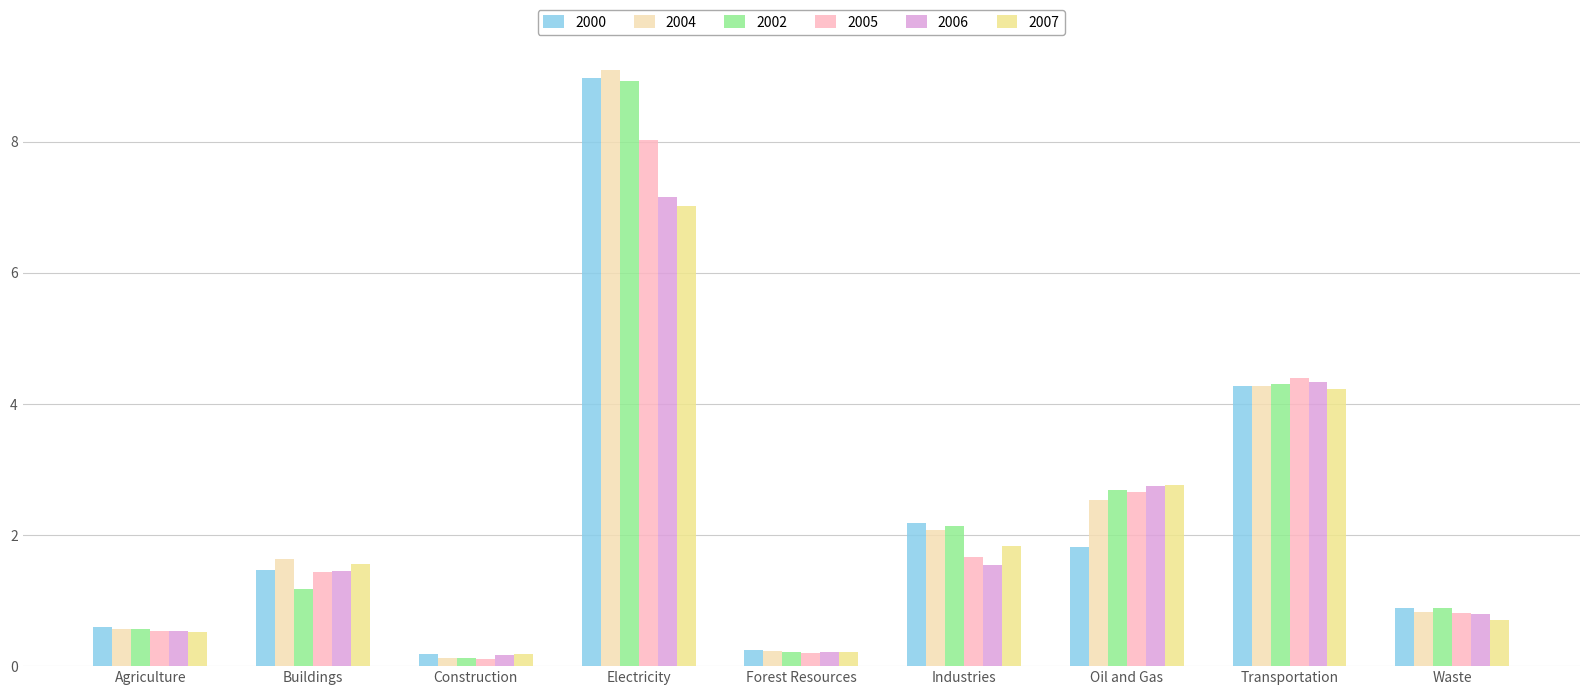

Where is 2006 nearest to the value 3?

Oil and Gas